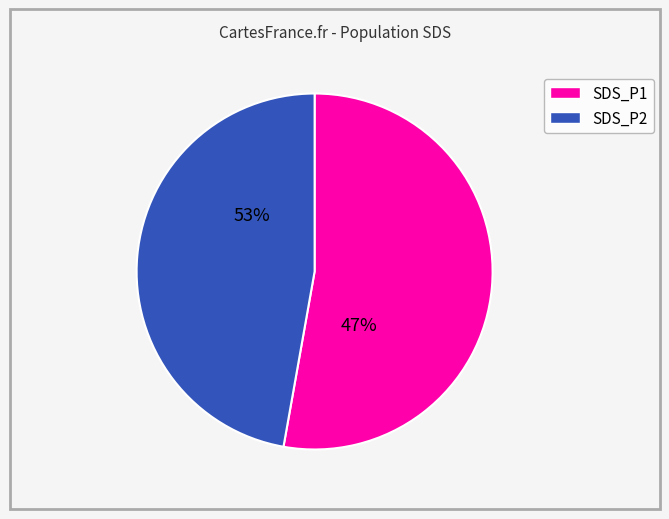

Which slice represents more than half of the pie?

SDS_P1